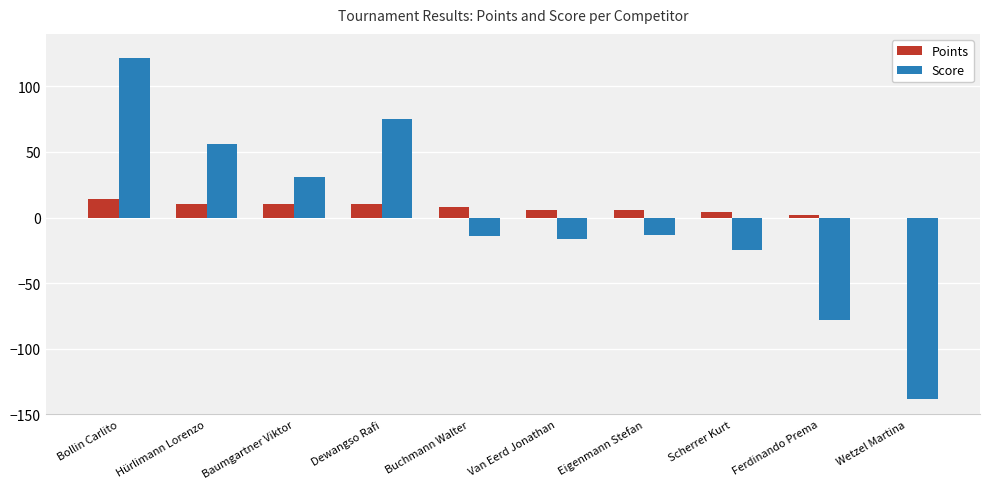

Count the Points values in the range 4 to 10.

7